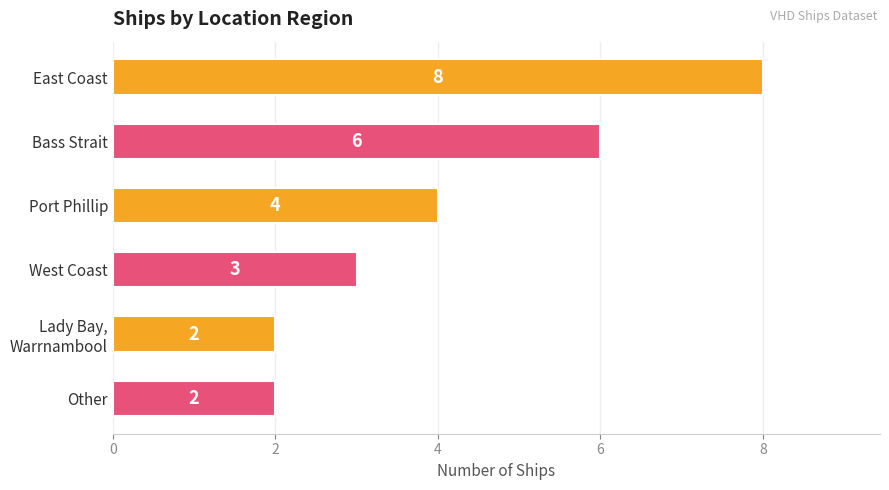

What is the greatest value displayed?

8